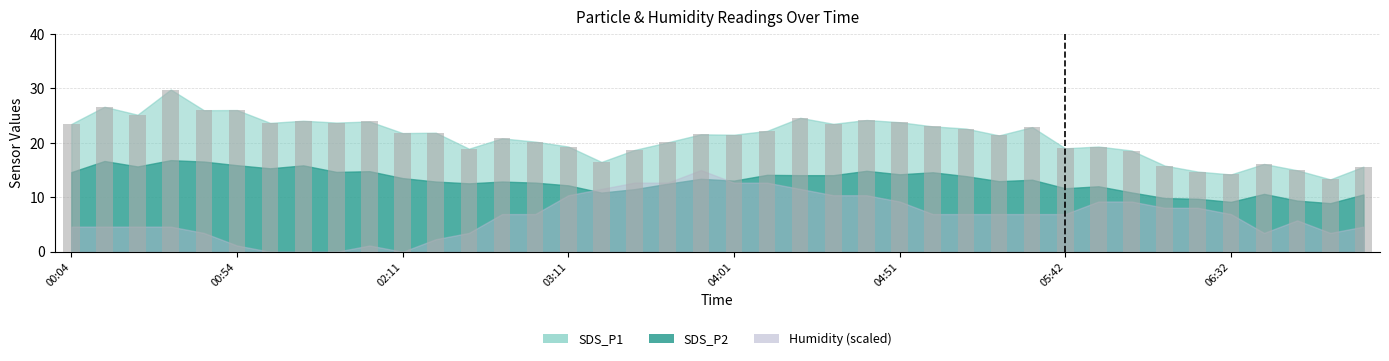

How many bars are there in total?

40